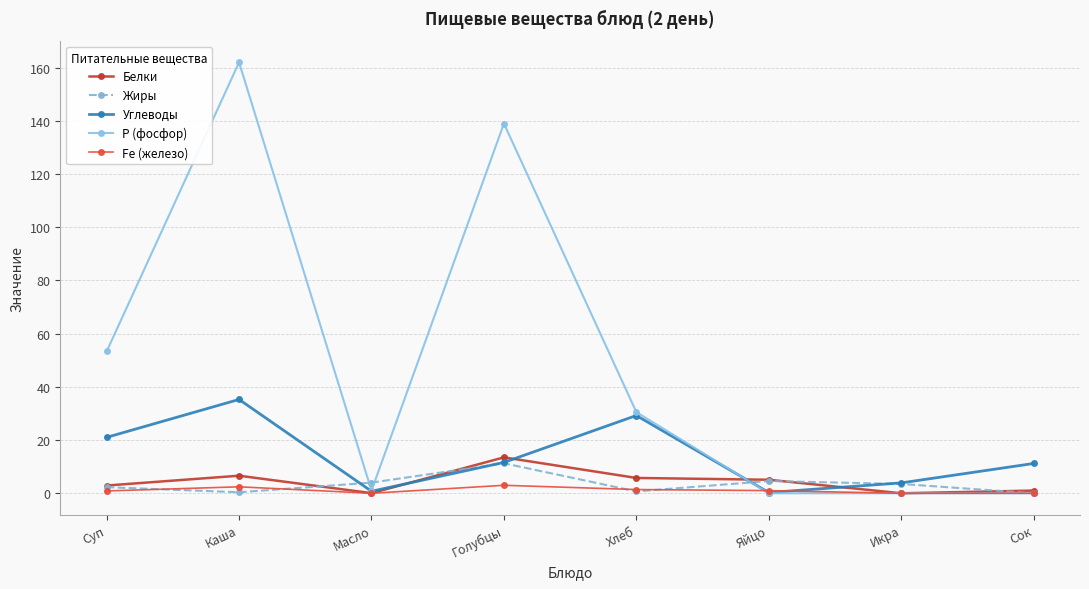

What is the average value of the Белки series?

4.4